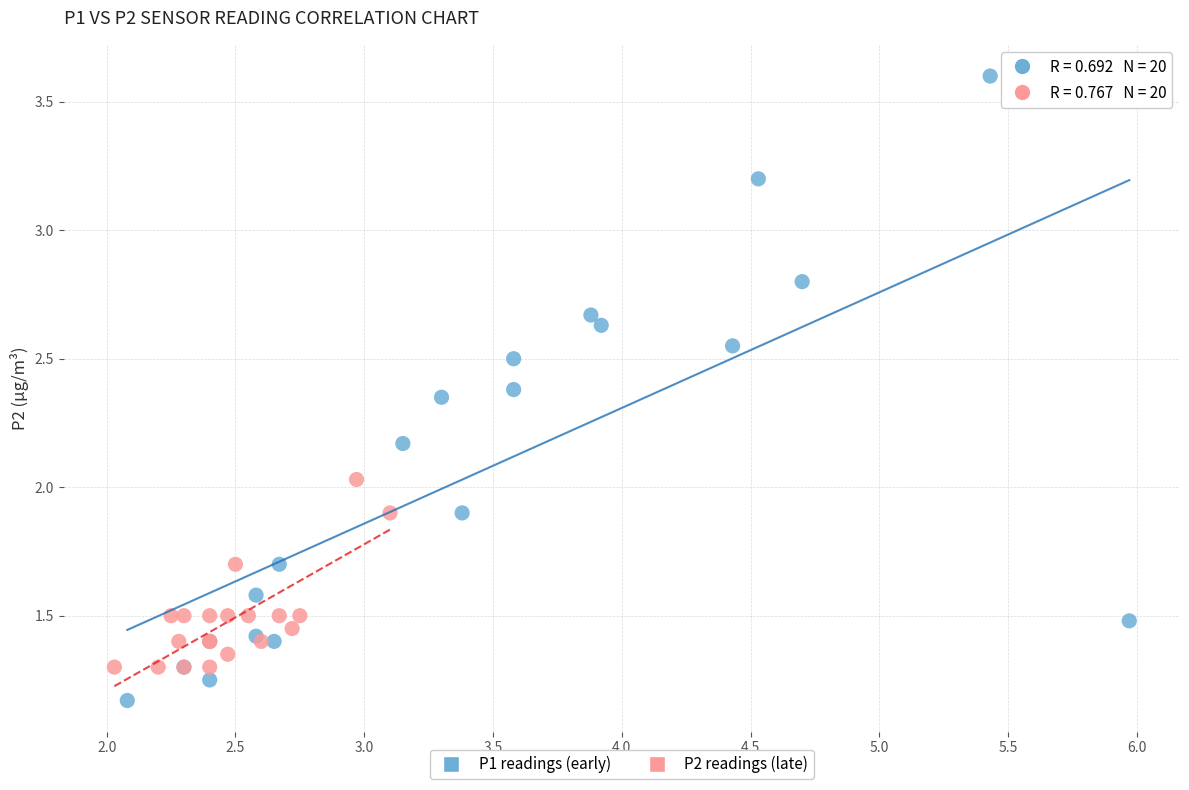

Which series has the widest spread of Y values?

P1 readings (early)